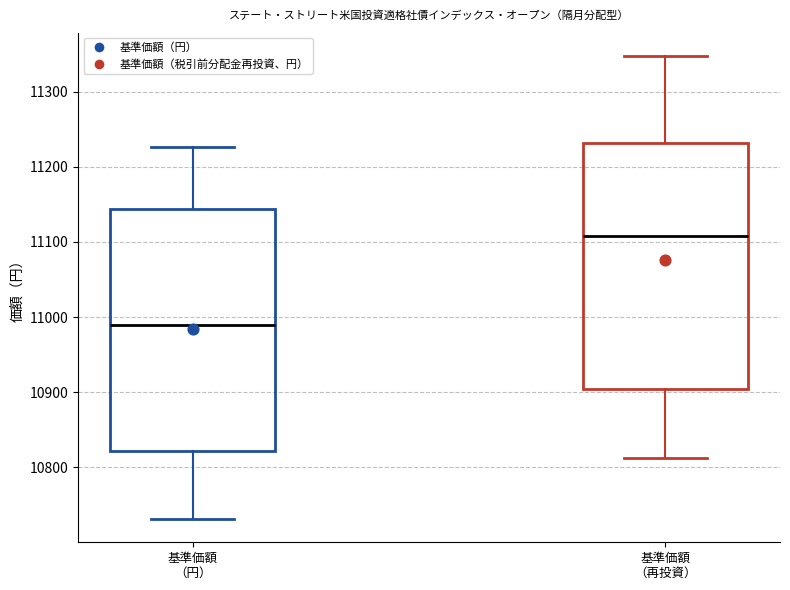

Reading left to right, read every box against the y-axis: the position of its median line, the range the box covers, and the ends of its whiskers. The values are not printed on the chart, so give them approximately, as read against the axis.

基準価額 （円）: median 10990, box 10820 to 11140, whiskers 10730 to 11230
基準価額 （再投資）: median 11110, box 10900 to 11230, whiskers 10810 to 11350